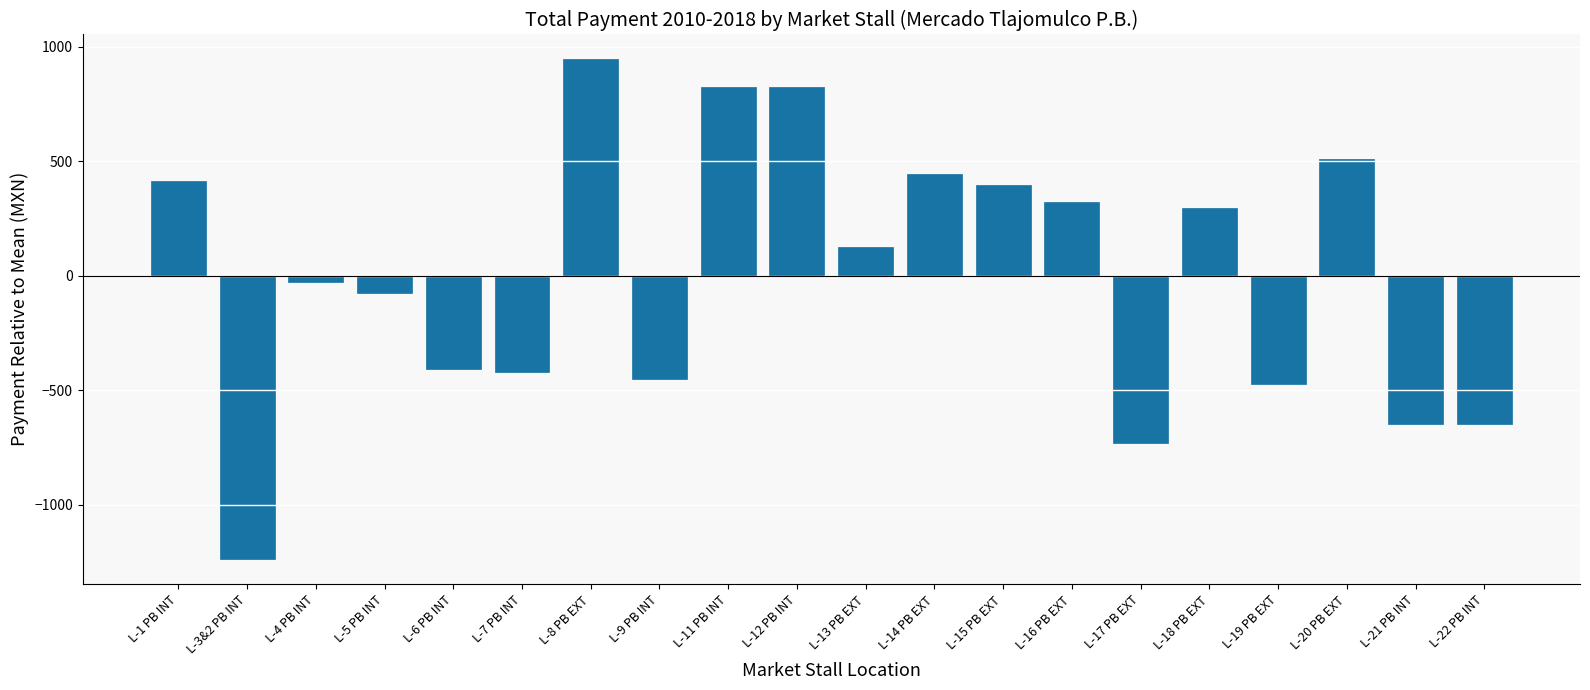

What is the label of the 20th bar from the left?

L-22 PB INT